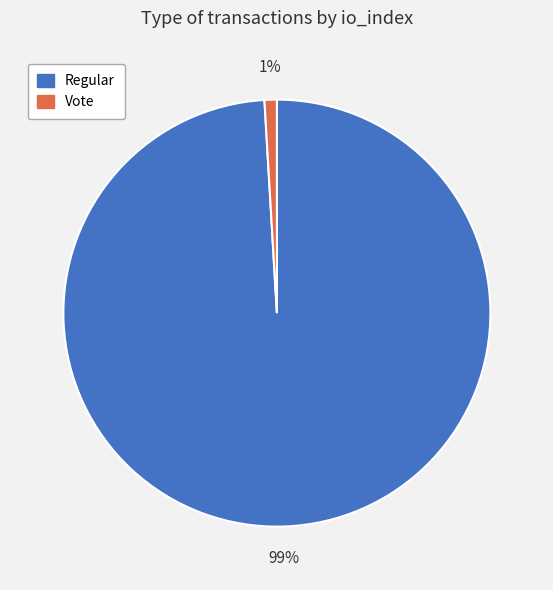

To the nearest percent, what portion does Vote represent?

1%